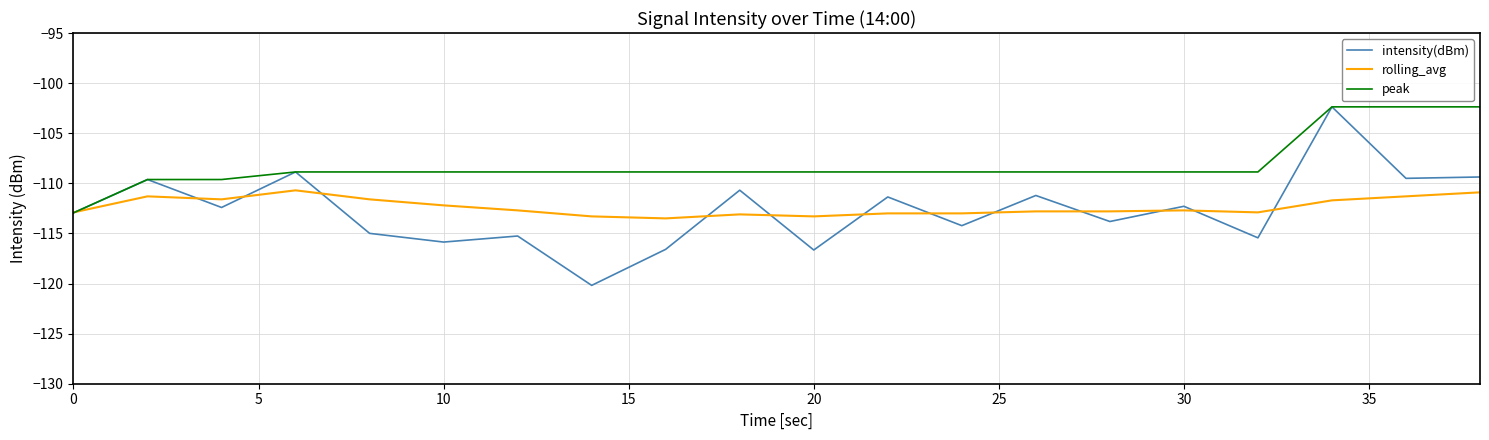

Which series ends up on top after the final intersection of intensity(dBm) and rolling_avg?

intensity(dBm)